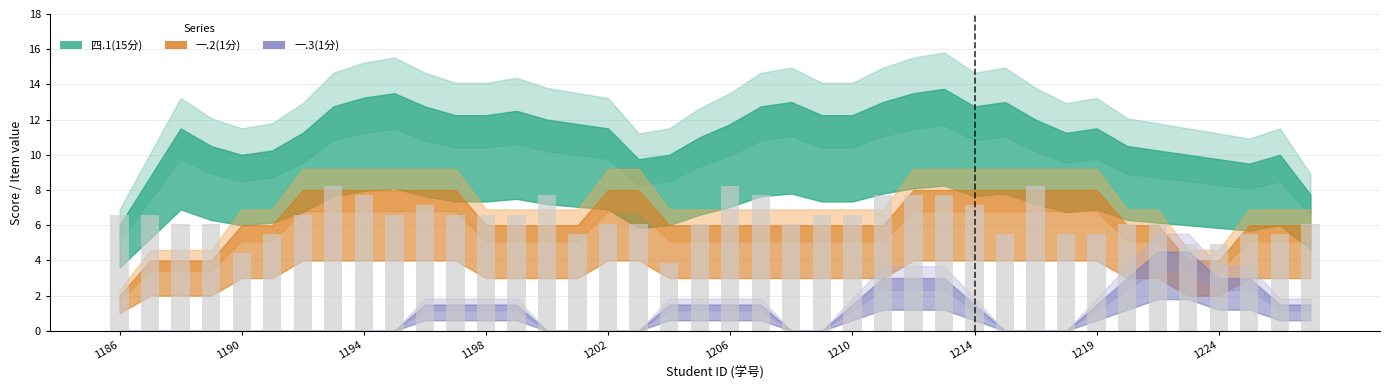

What is the value of the 35th bar from the left?

6.1